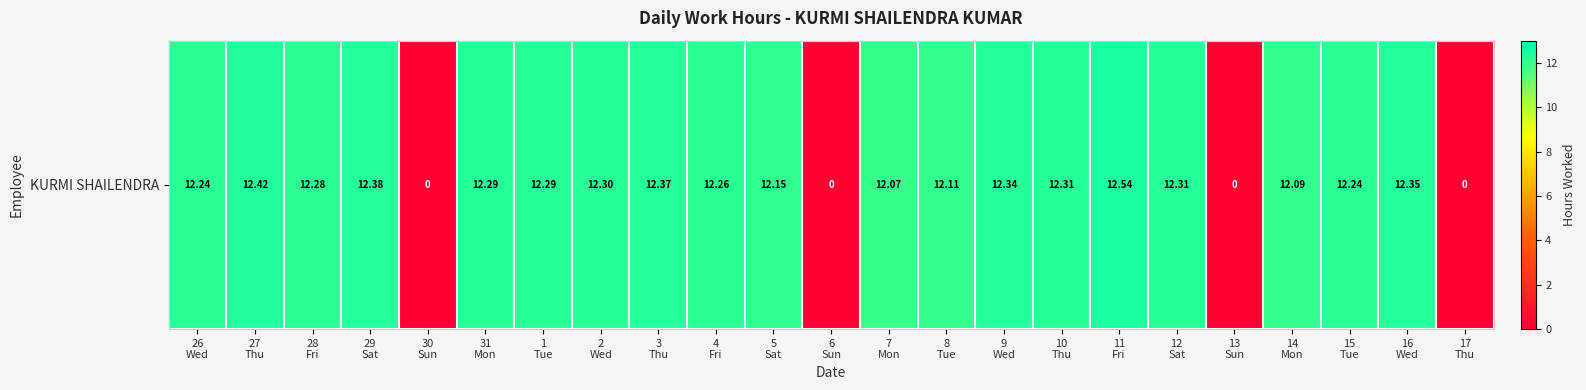

What is the average value?

10.1